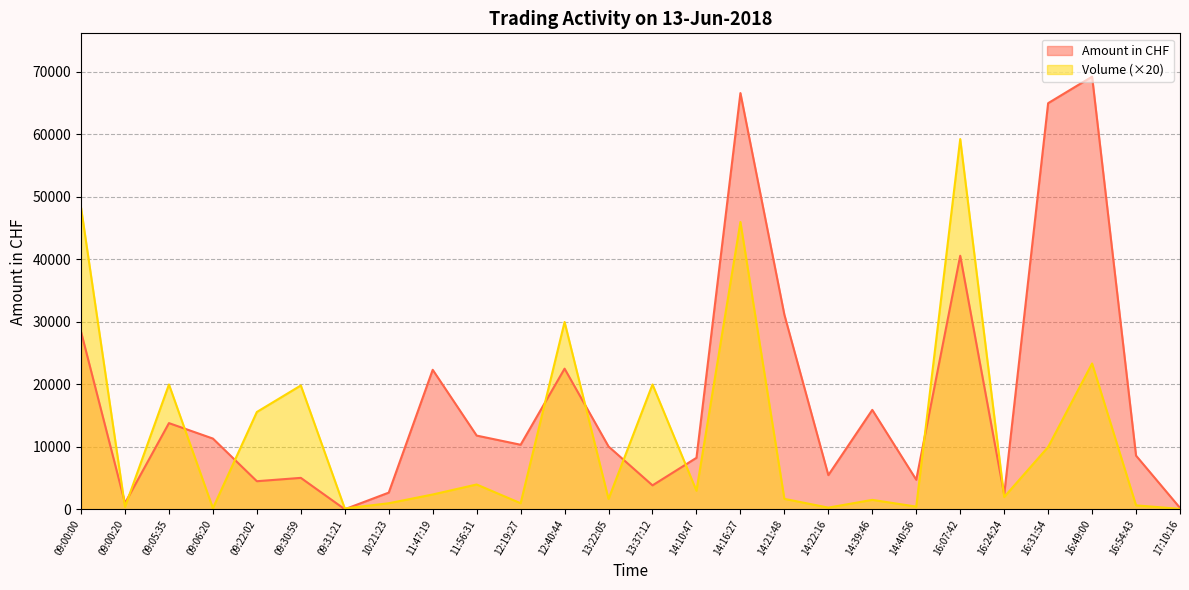

Where does the Amount in CHF series first go above 10357?

09:00:00